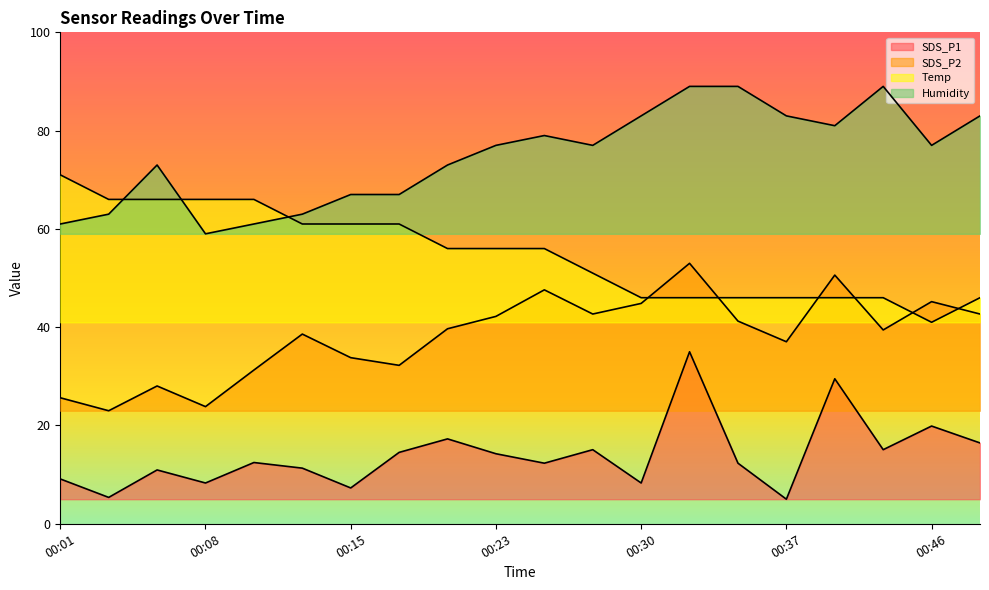

True or false: SDS_P1 and Humidity intersect in this chart.

False